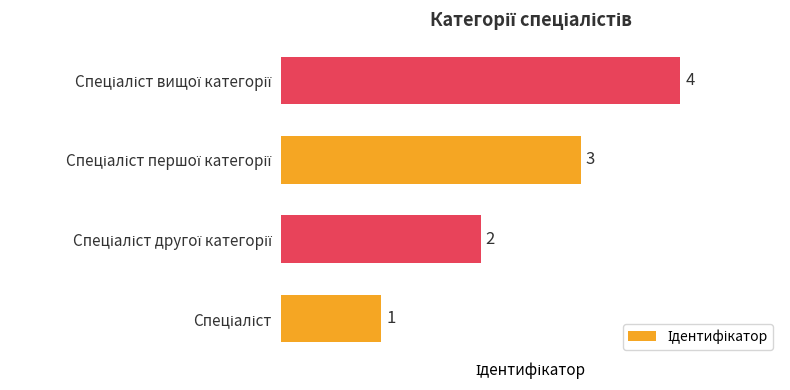

Count the values in the range 2 to 4.

3